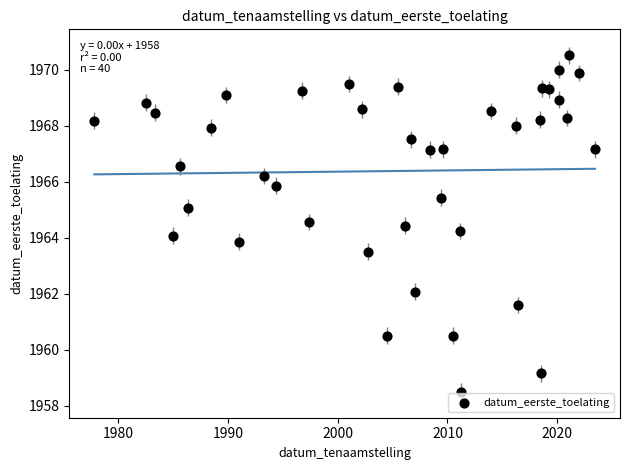

What is the range of Y values (max minus min)?

12.0